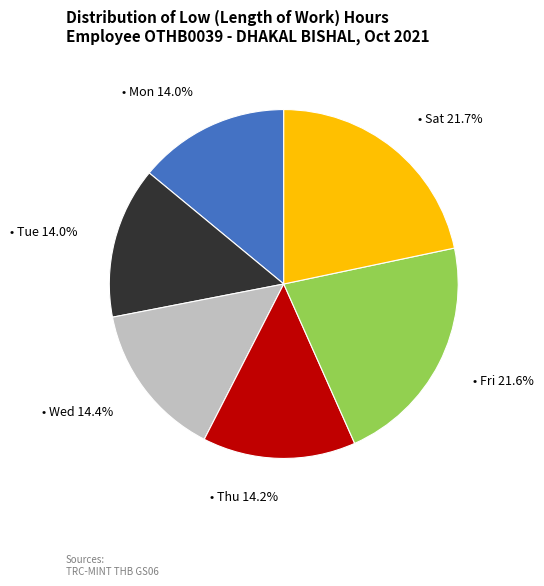

Does any single category account for the majority?

No